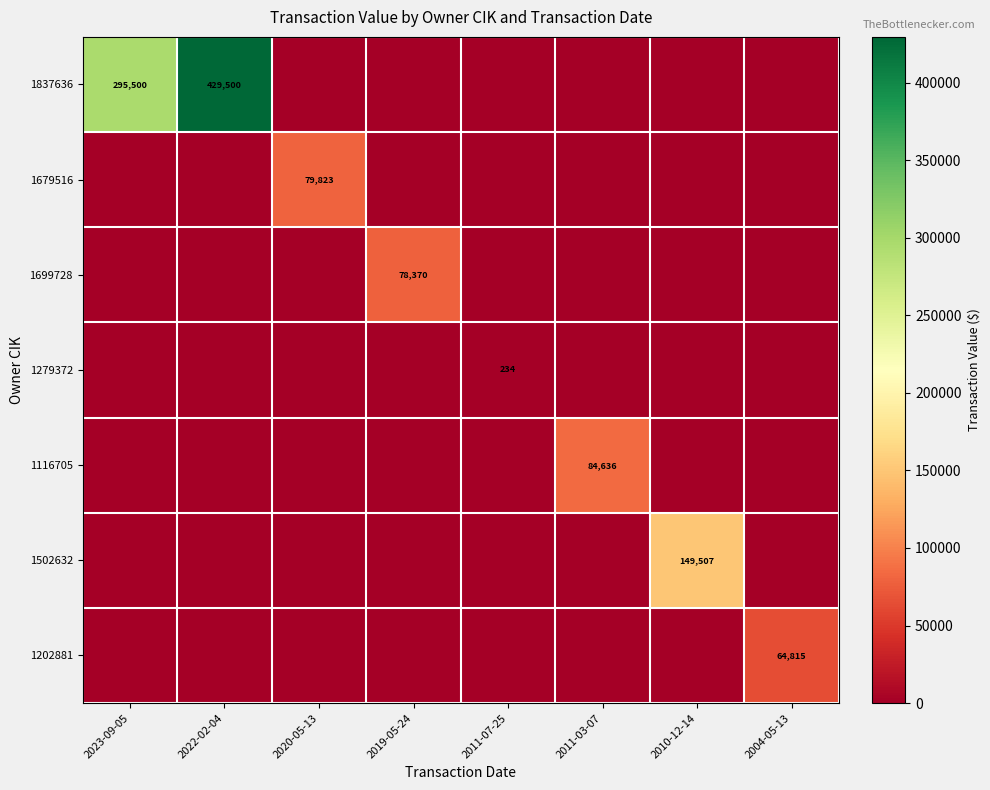

True or false: 1202881 has a value of 0 at 2023-09-05.

True